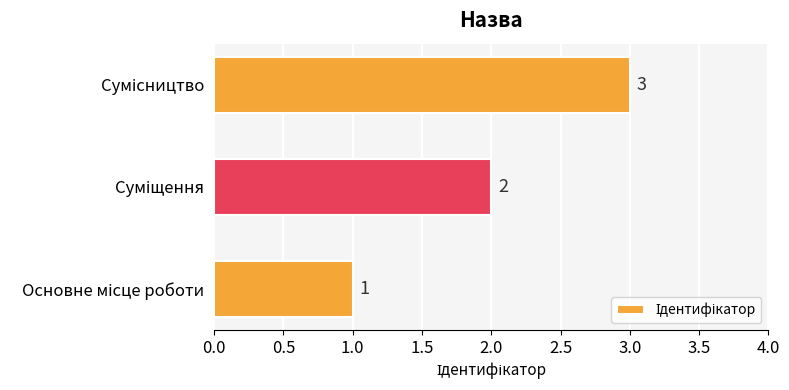

What is the greatest value displayed?

3